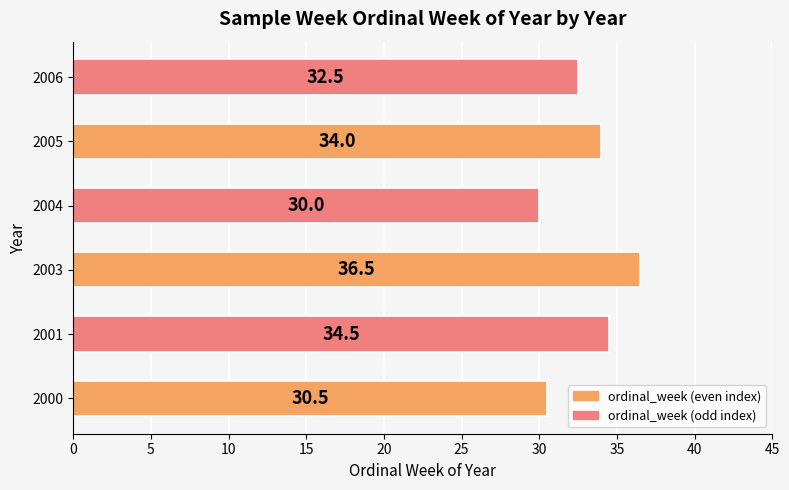

What is the change in value from 2000 to 2004?

-0.5